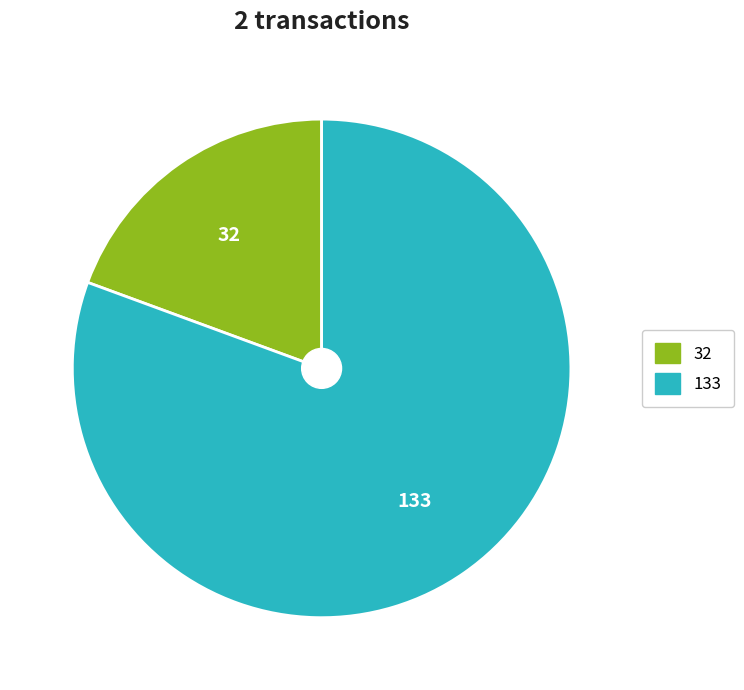

Is there a majority slice in this chart?

Yes